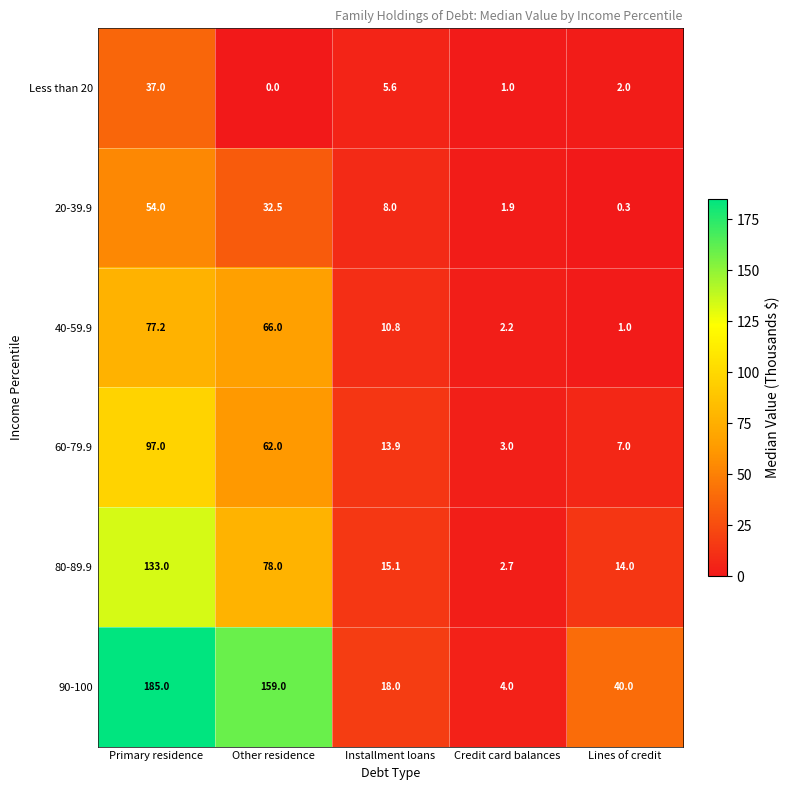

Which series has the largest total across all categories?

90-100